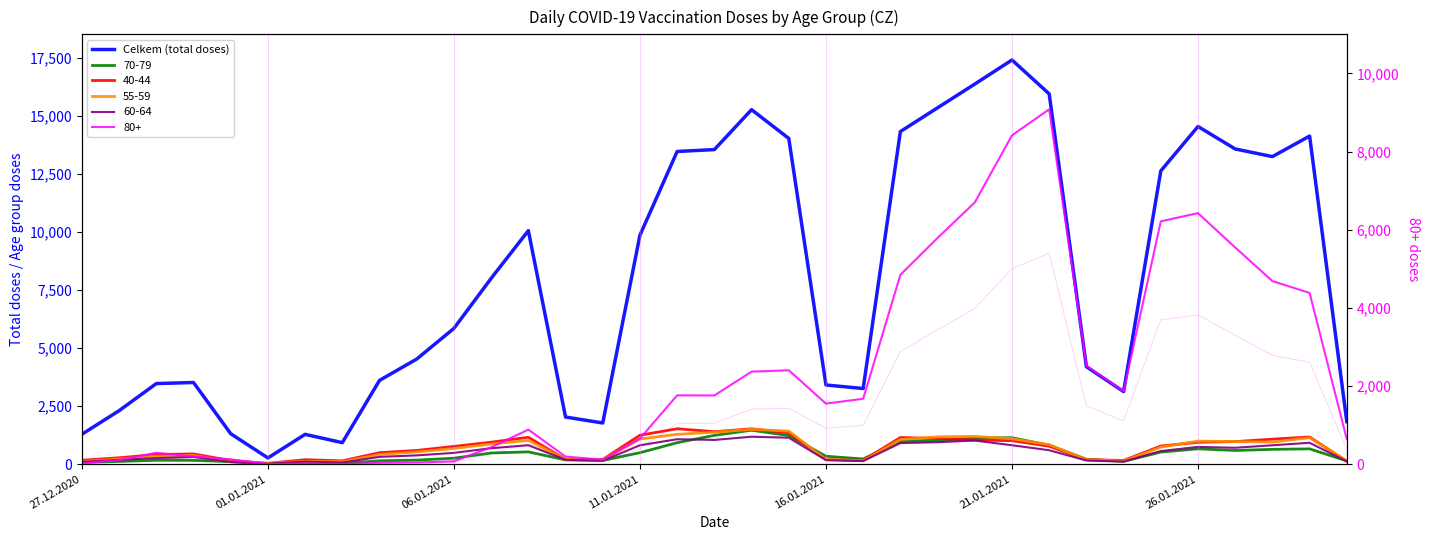

Reading right to left, what are all the values shown in this chart?

1829	14121	13238	13566	14534	12623	3125	4196	15937	17396	16360	15338	14316	3257	3408	14021	15257	13540	13458	9857	1774	2029	10050	7998	5846	4525	3607	927	1284	269	1311	3516	3469	2303	1288